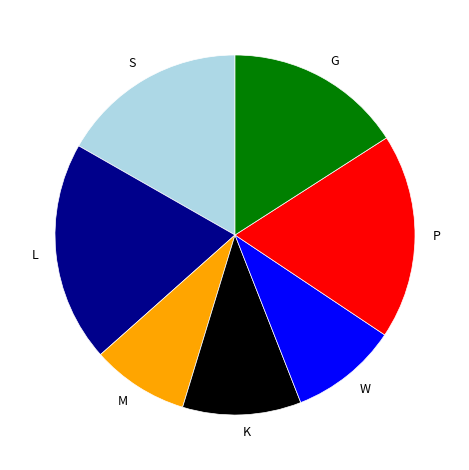

Rank the categories by value from highest to lowest.

L, P, S, G, K, W, M